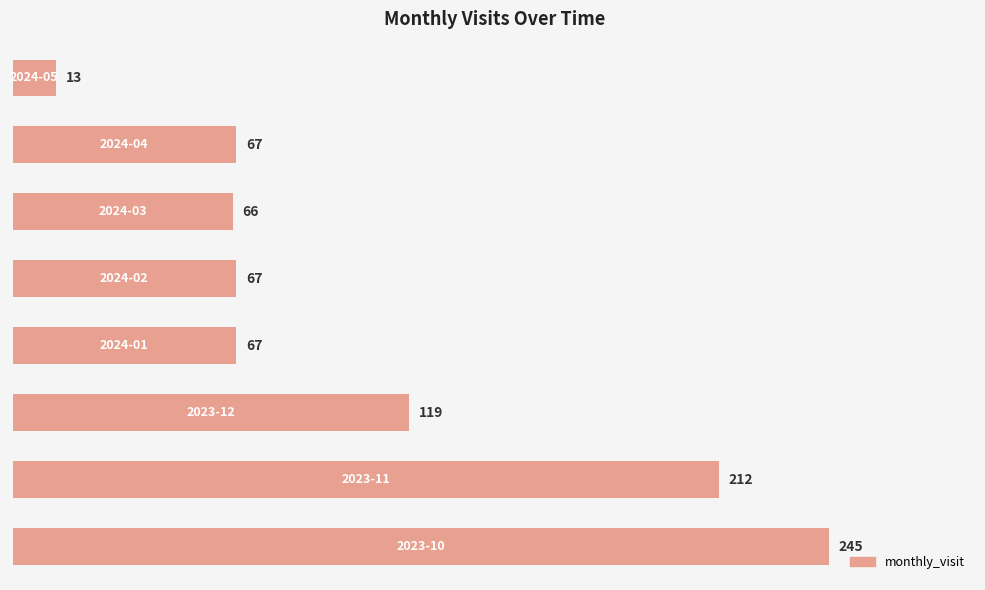

How many series are shown in this chart?

1